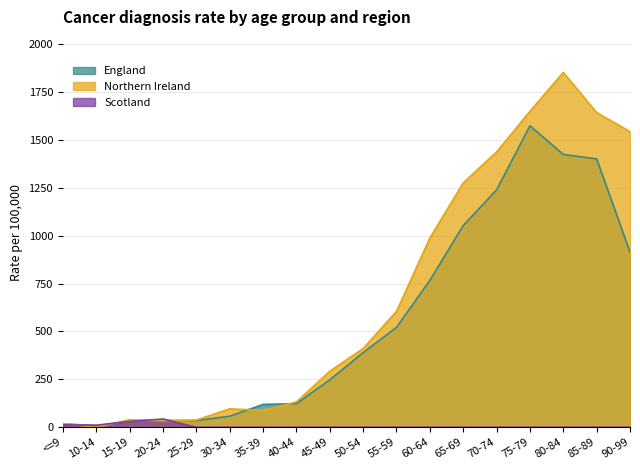

How many data points in Northern Ireland are less than 411?

9